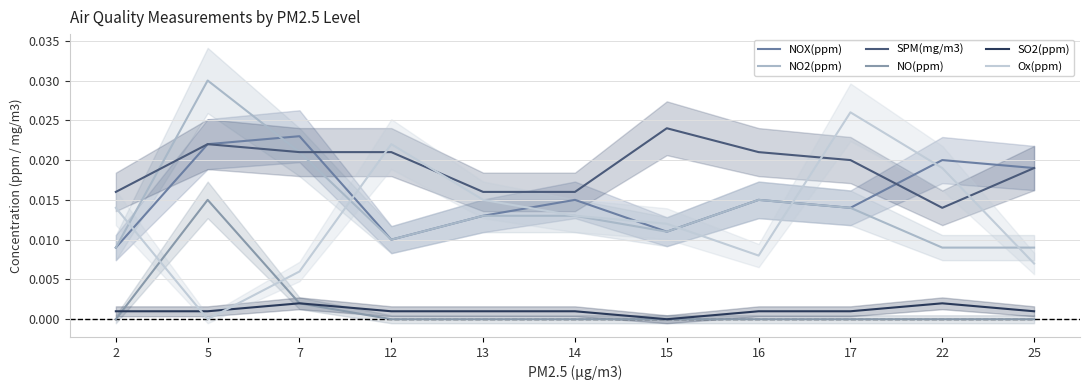

Does the chart display data point markers on the line(s)?

No